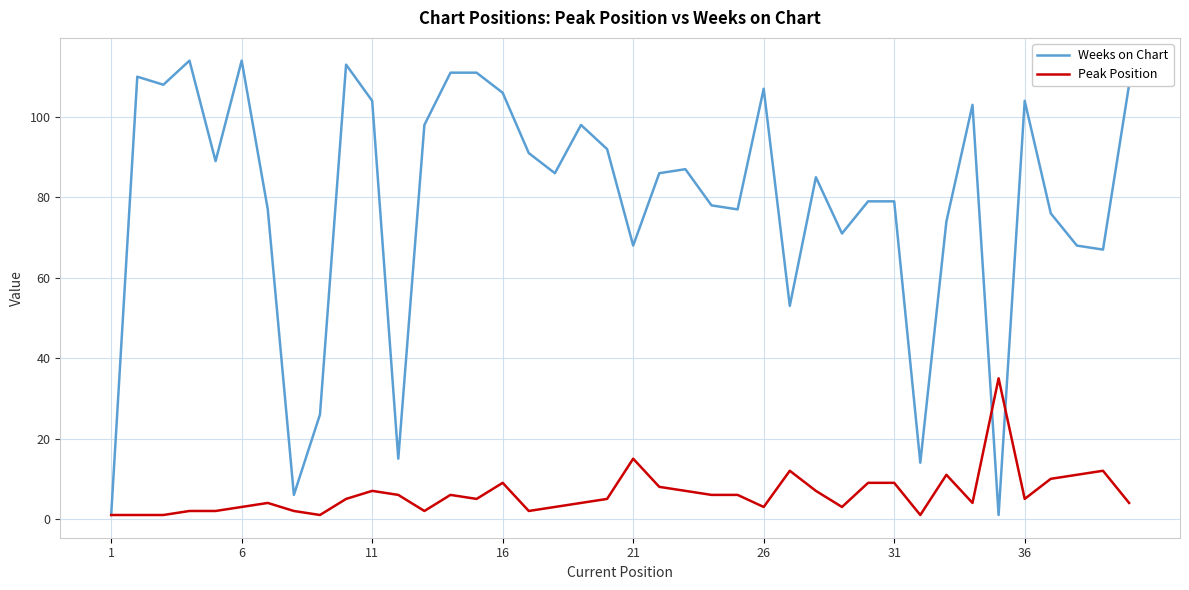

Which series has the largest total across all categories?

Weeks on Chart